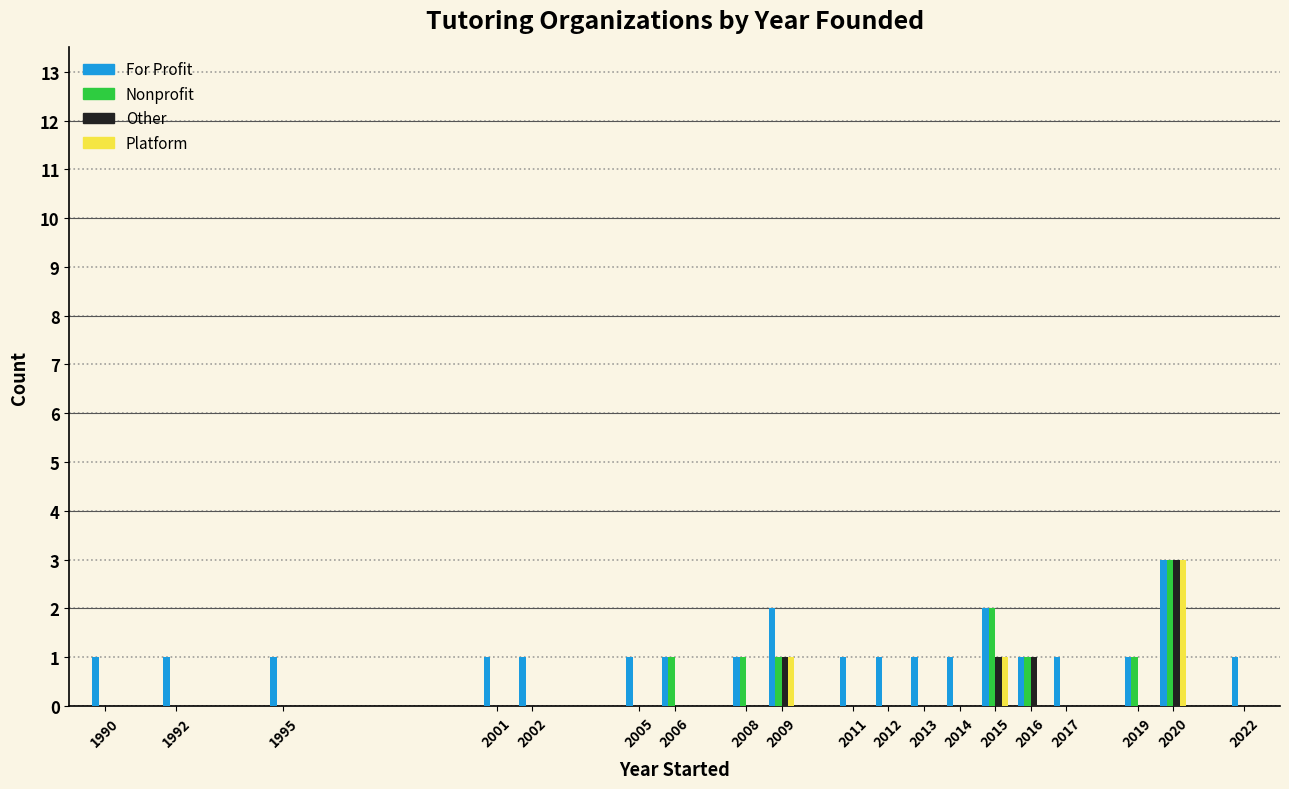

What is the sum of all Other values?

6